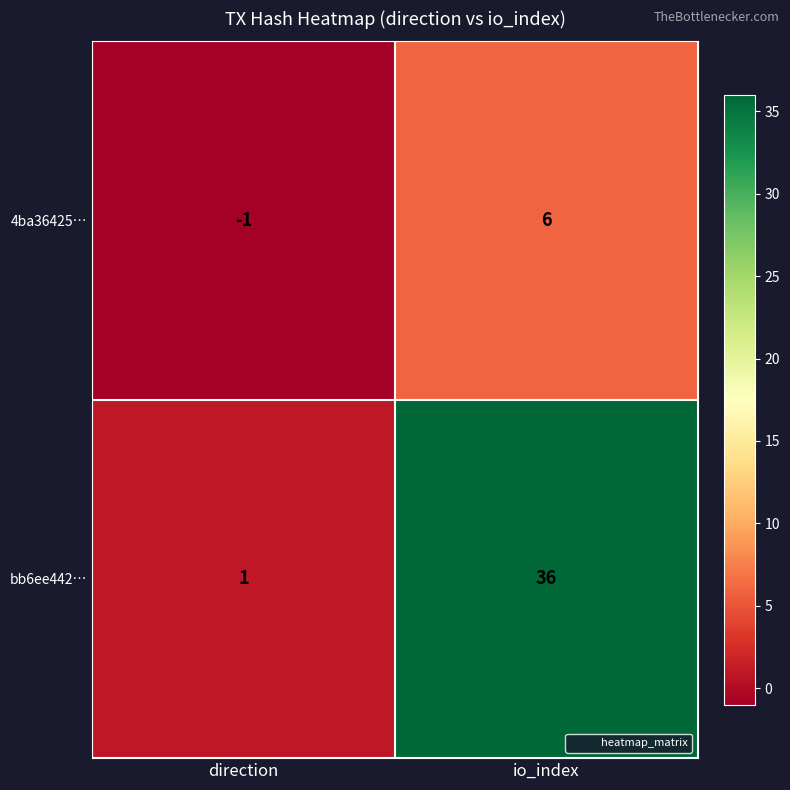

What is the sum of all bb6ee442… values?

37